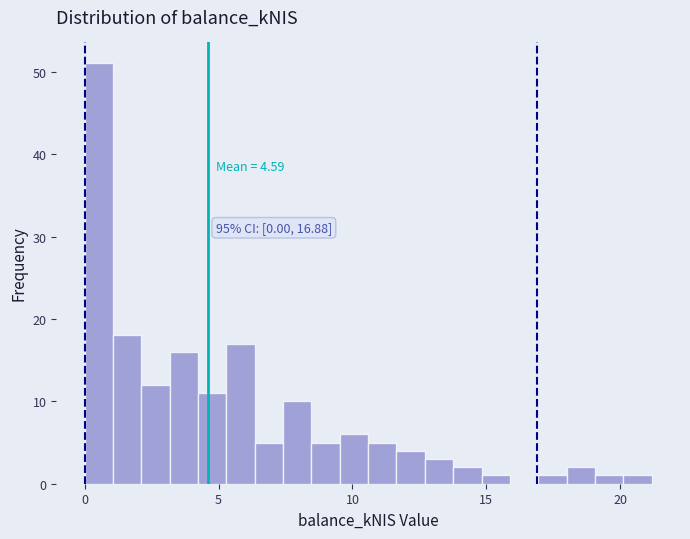

Read against the x-axis, roughly where is the centre of the tallest bar?

0.5